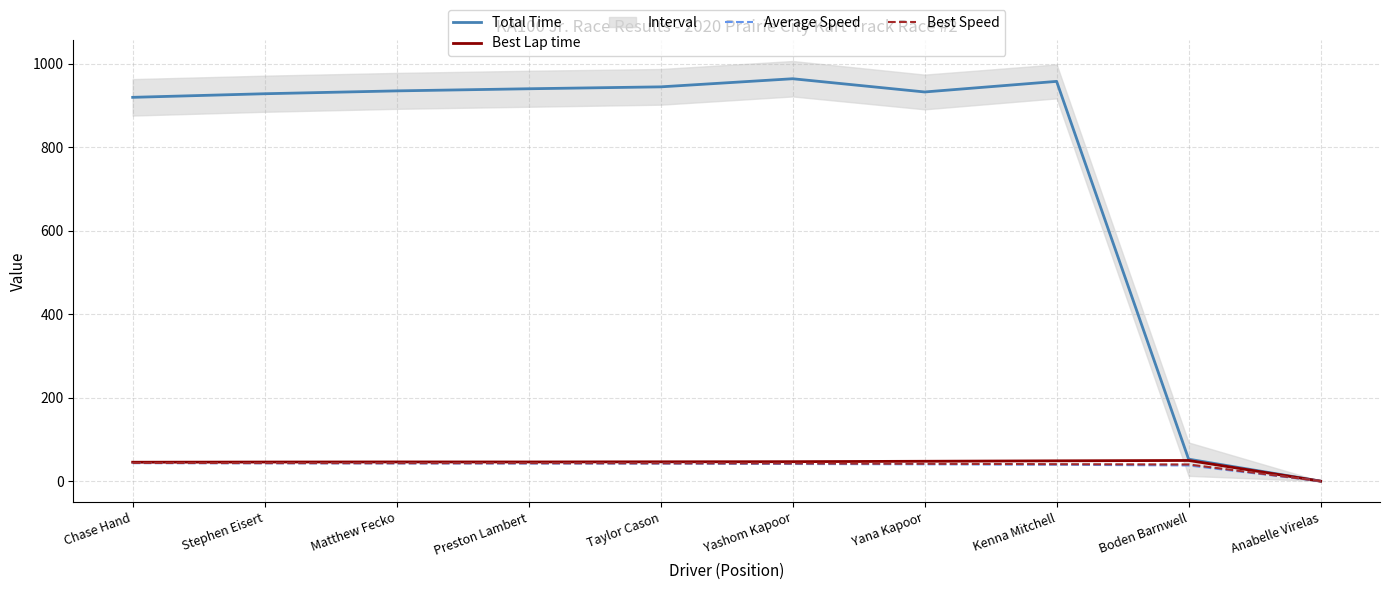

Rank the series at Boden Barnwell from highest to lowest value.

Total Time, Best Lap time, Best Speed, Average Speed